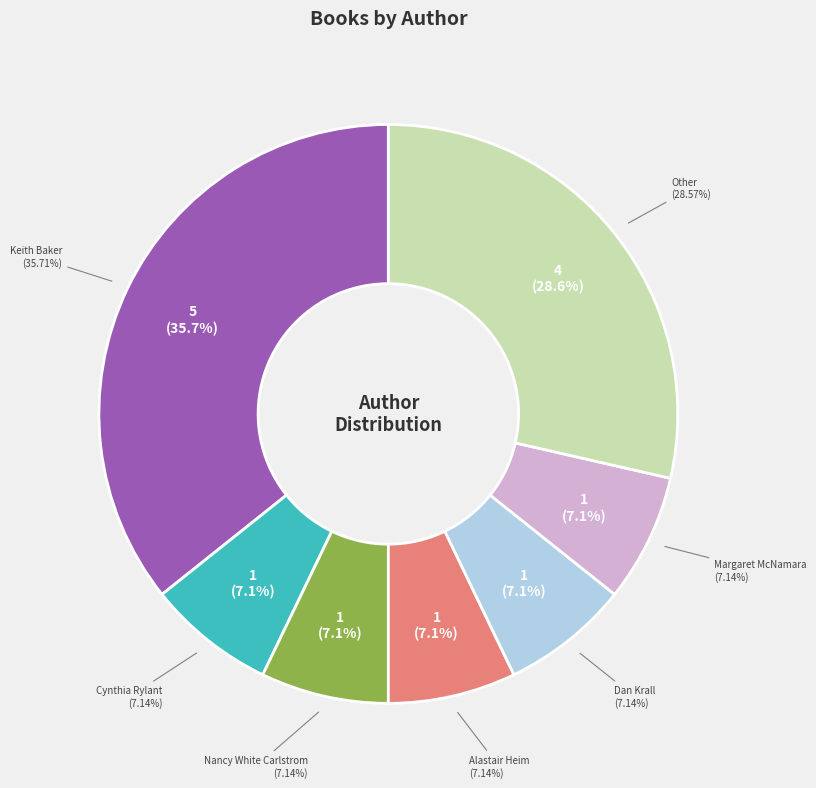

Is it true that Keith Baker (63936113) is 48% of the pie?

False